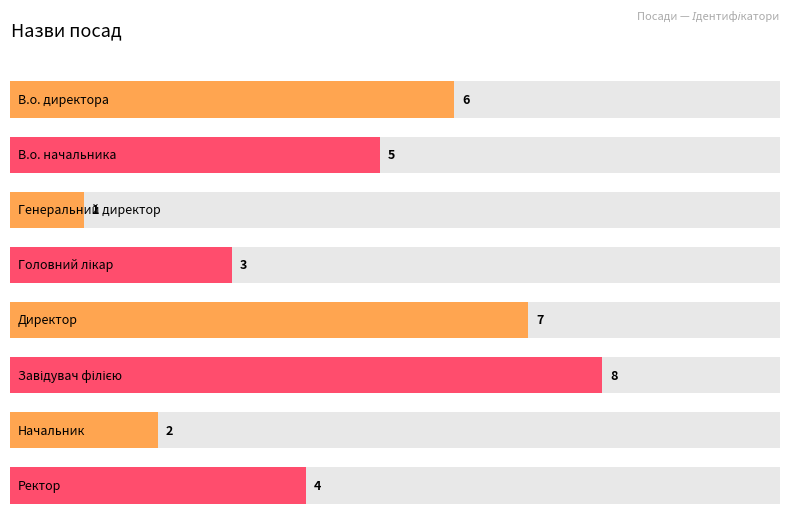

What is the change in value from Завідувач філією to Ректор?

-4